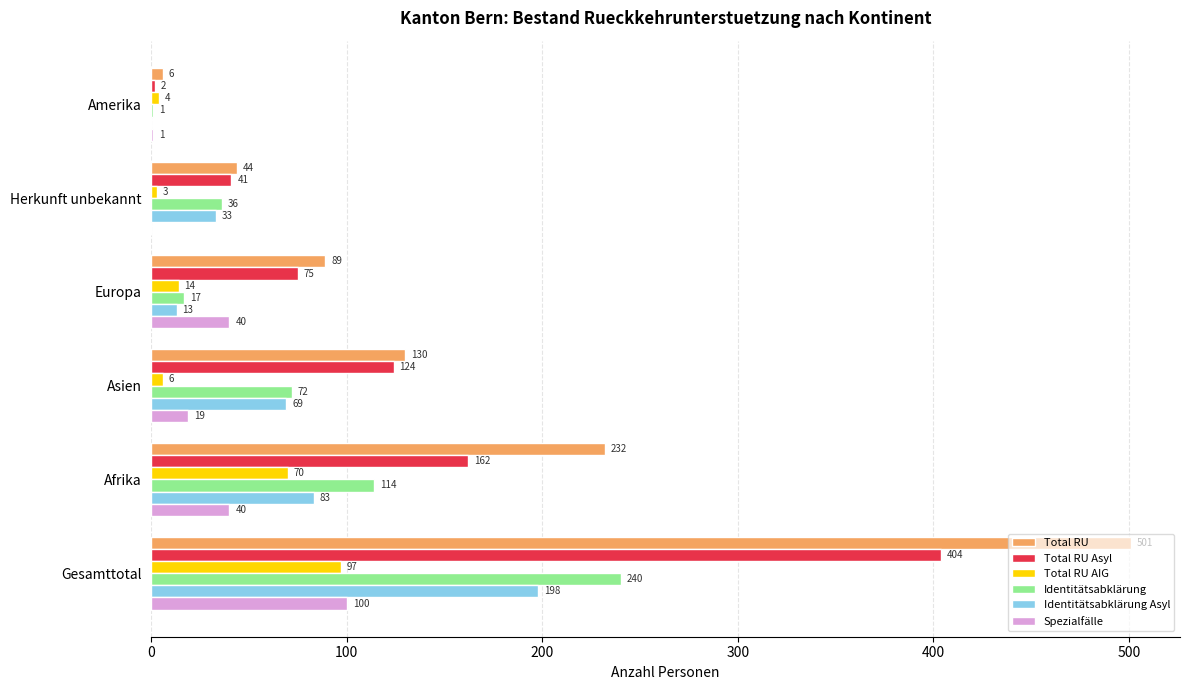

What is the sum of the Total RU values at Afrika and Asien?

362